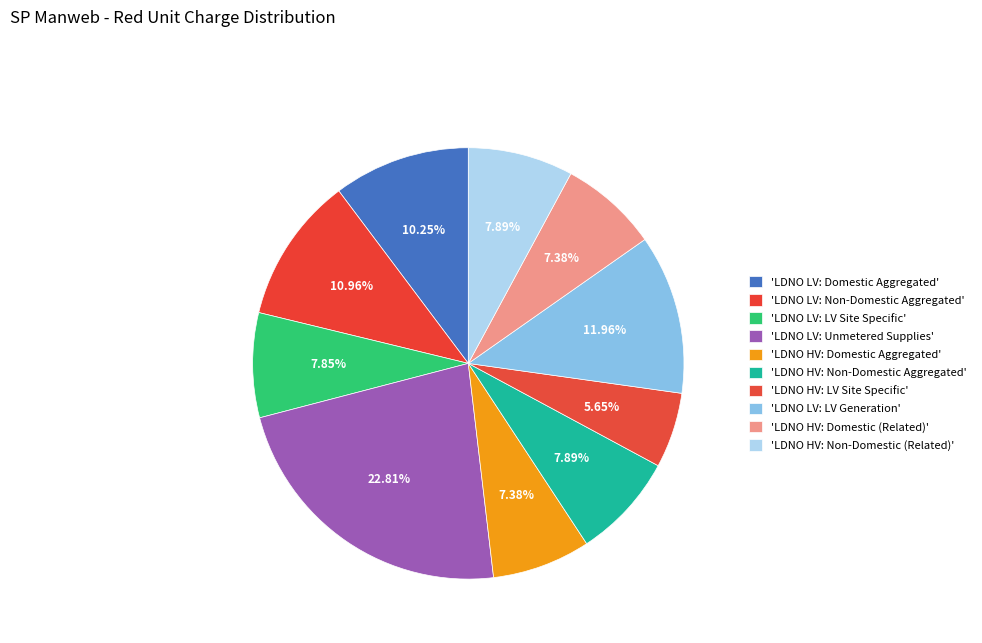

To the nearest percent, what is the average slice percentage?

10%